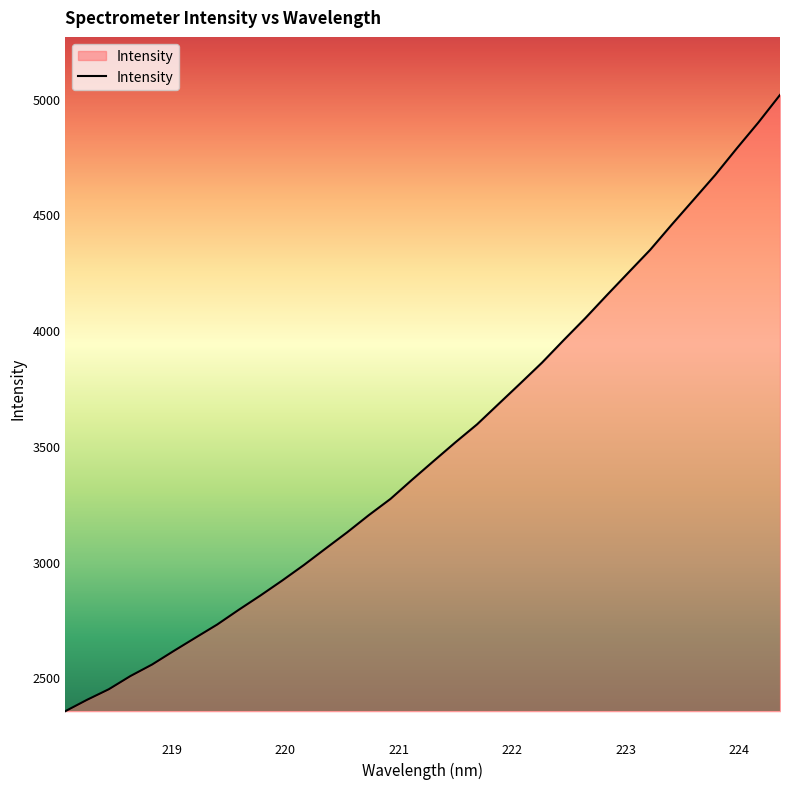

Does the chart have visible grid lines?

No